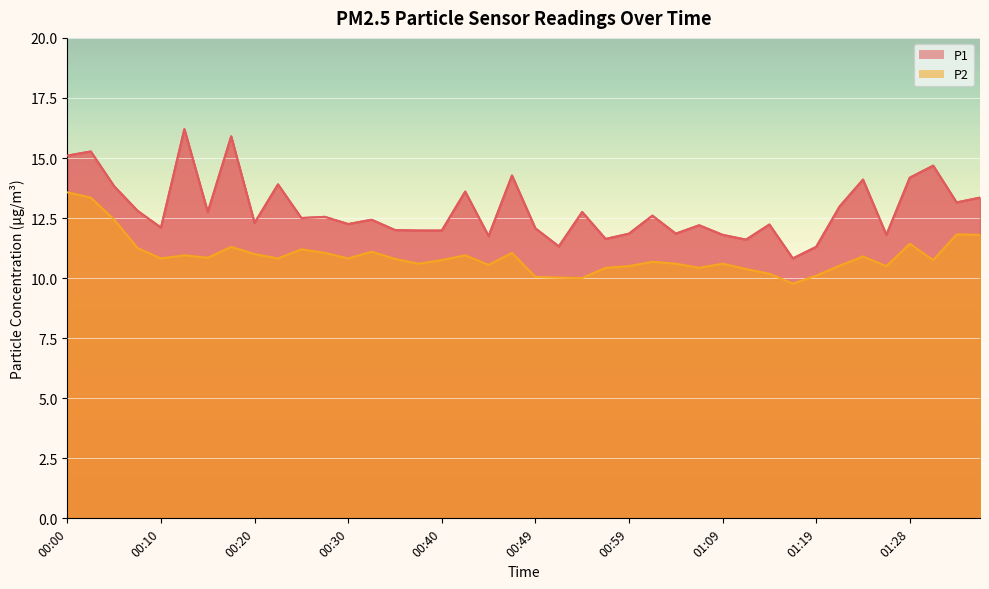

Which series has the largest total across all categories?

P1